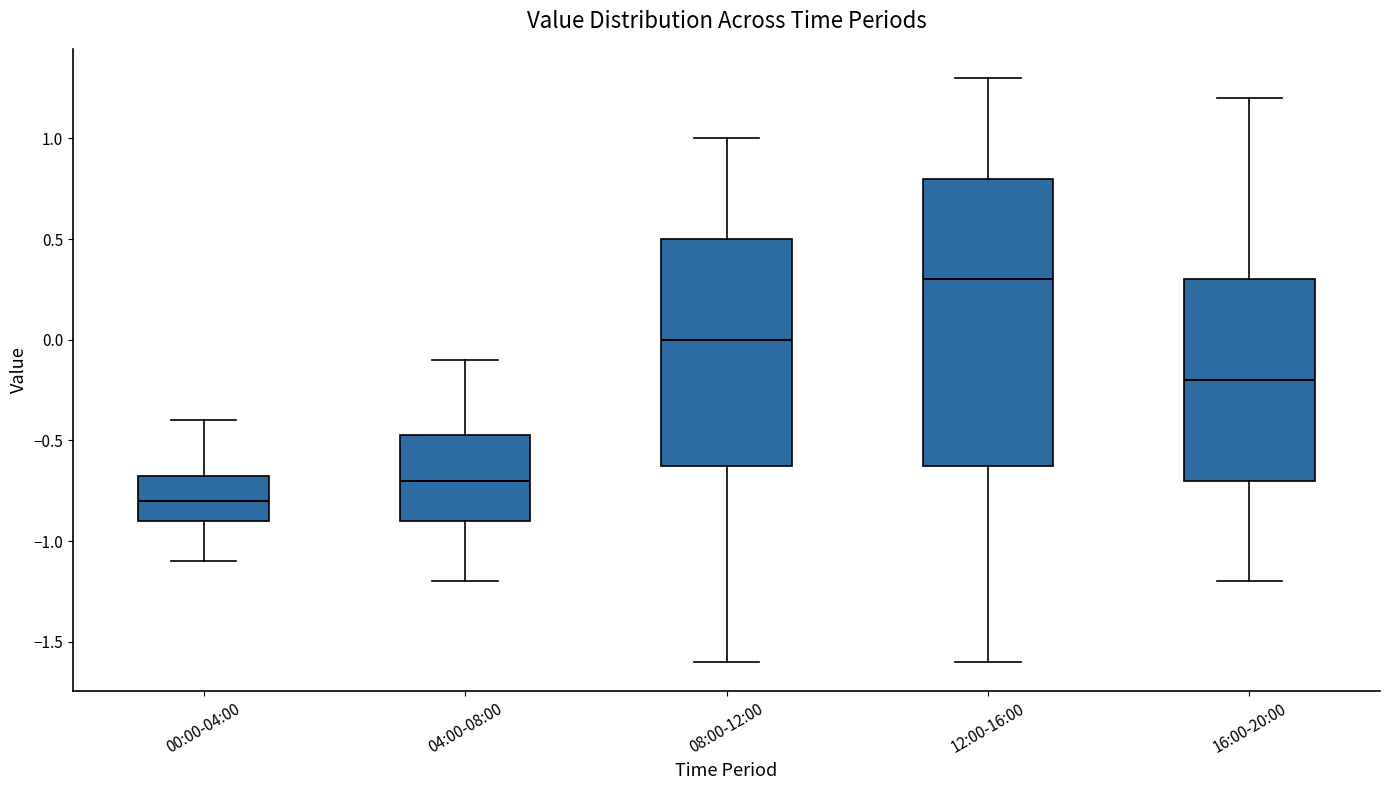

Which box has the lowest median line?

00:00-04:00